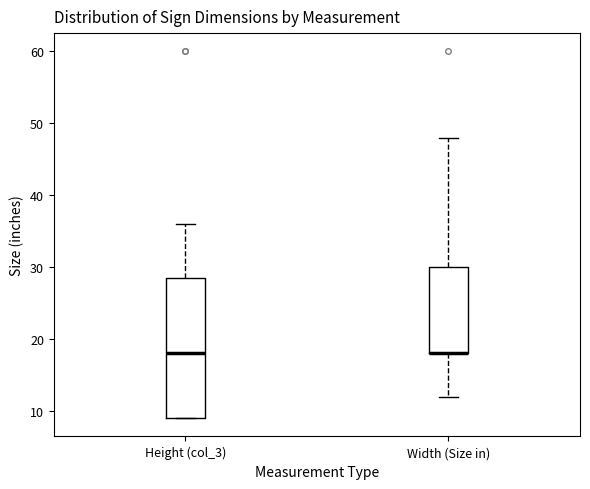

Comparing the boxes themselves (not the whiskers), which one is the tallest?

Height (col_3)